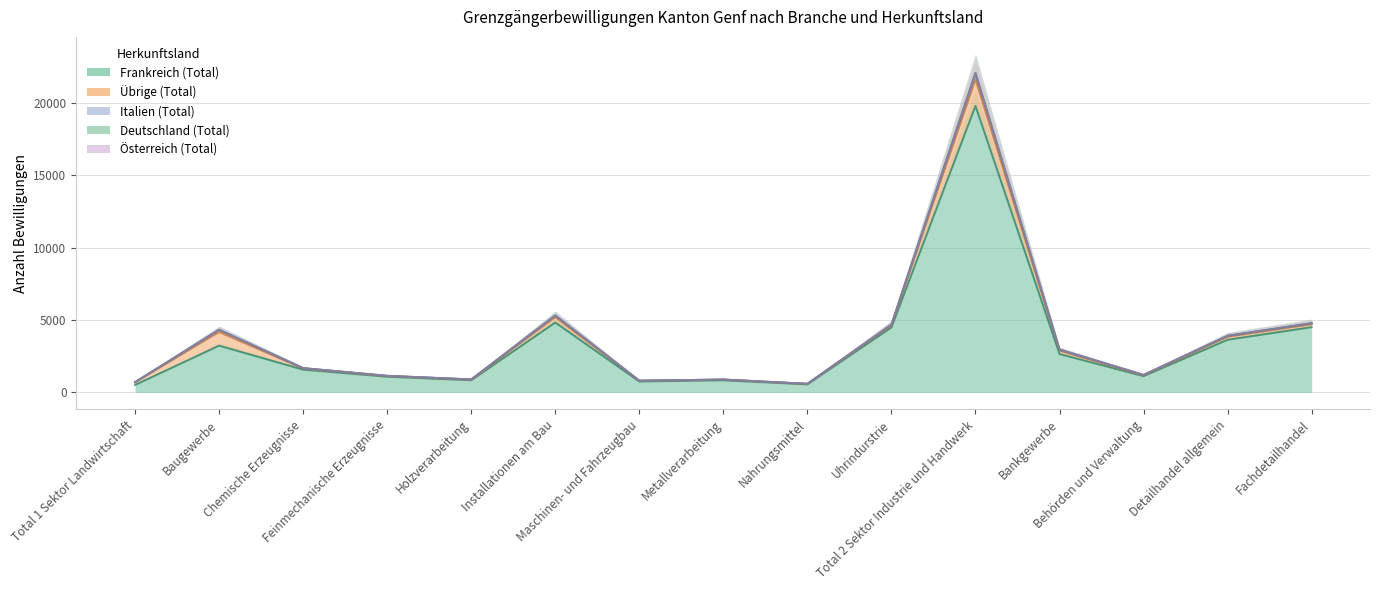

True or false: Frankreich (Total) and Deutschland (Total) intersect in this chart.

False